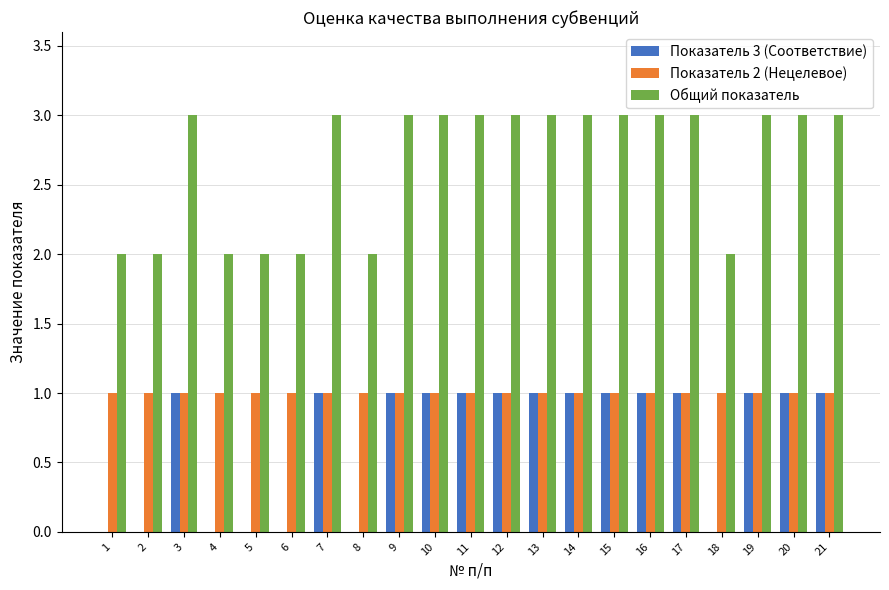

Read the Общий показатель value at 12.

3